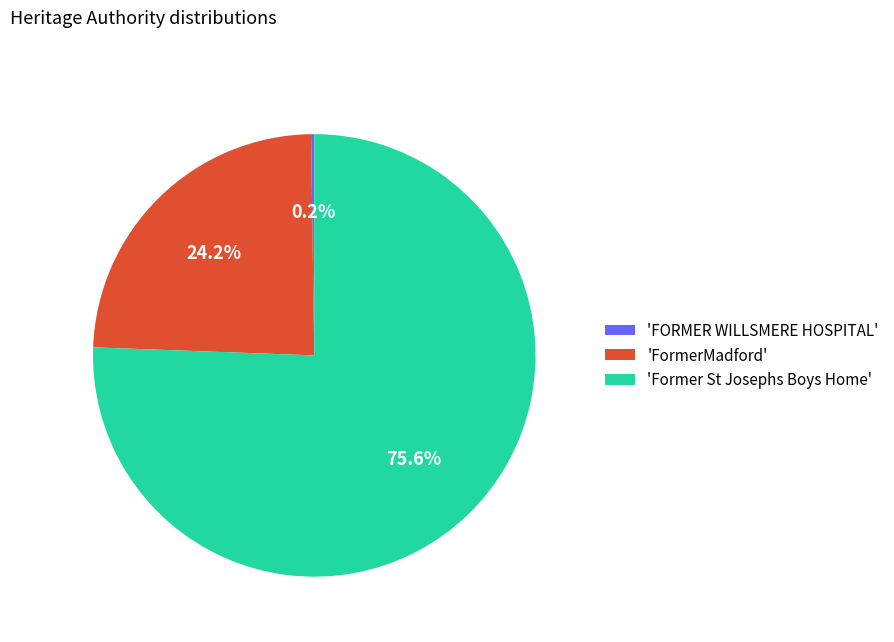

Which slice is the largest?

'Former St Josephs Boys Home'